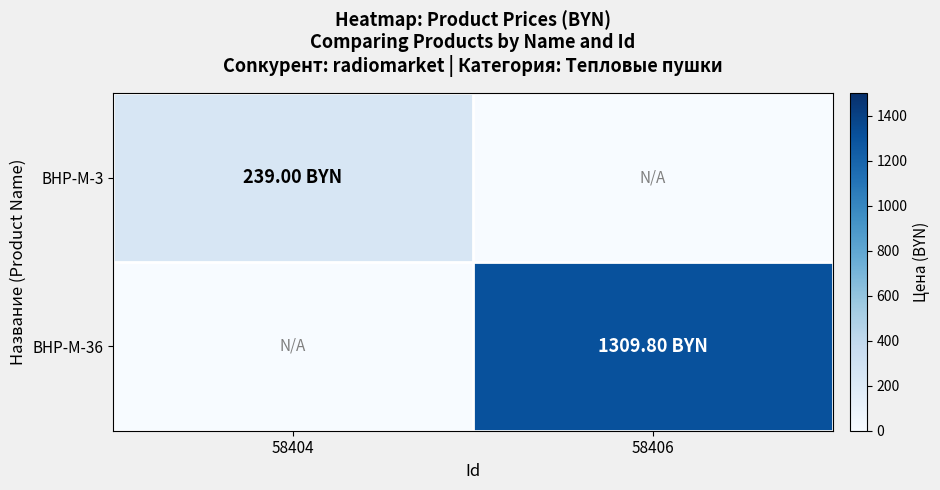

Rank the series by their average value, from highest to lowest.

BHP-M-36, BHP-M-3